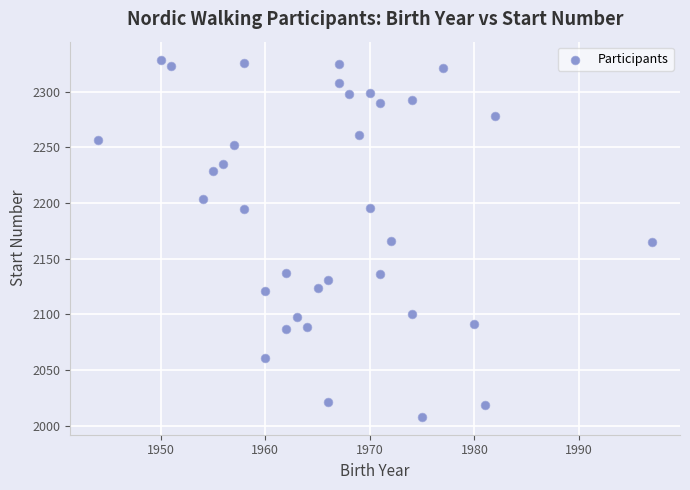

What is the range of X values (max minus min)?

53